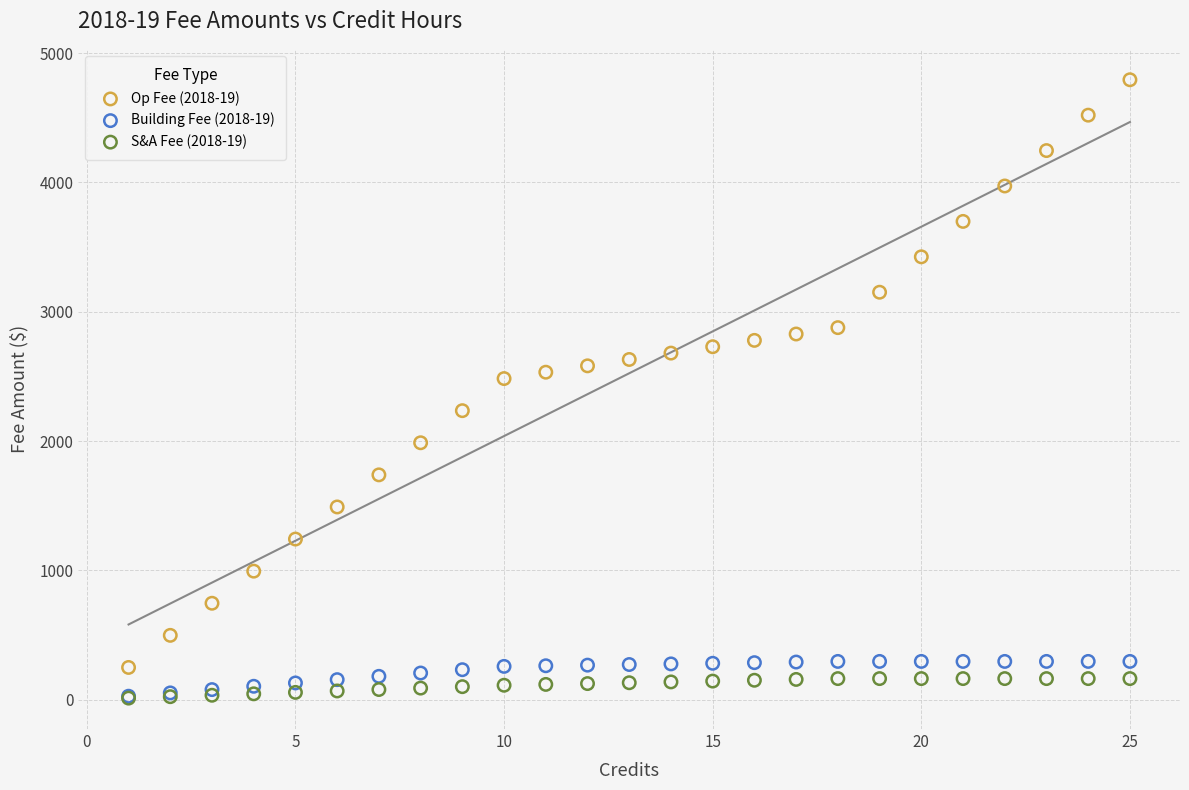

What are all the series names shown in the legend?

Op Fee (2018-19), Building Fee (2018-19), S&A Fee (2018-19)